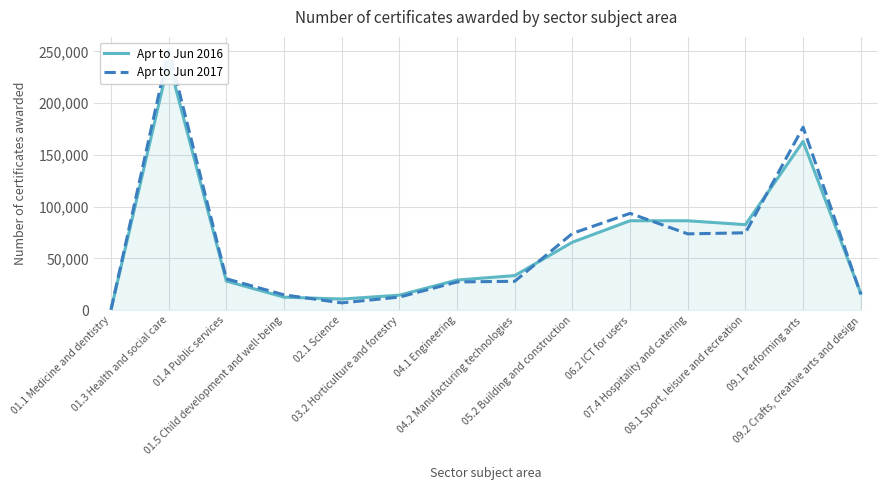

In Apr to Jun 2016, how many points are lower than both neighbors (excluding endpoints)?

2